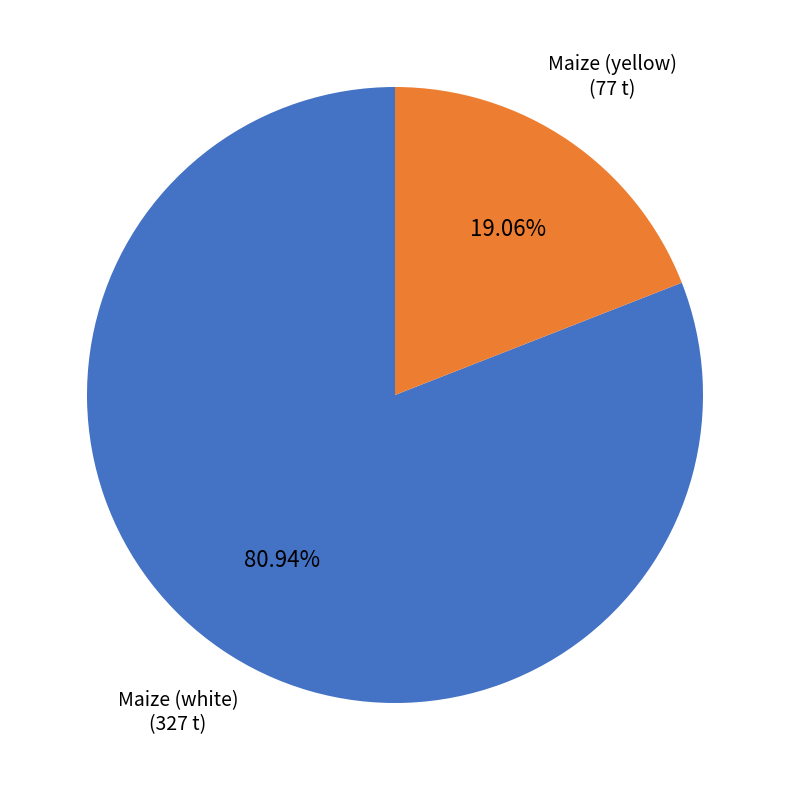

Which slice is the smallest?

Maize (yellow)